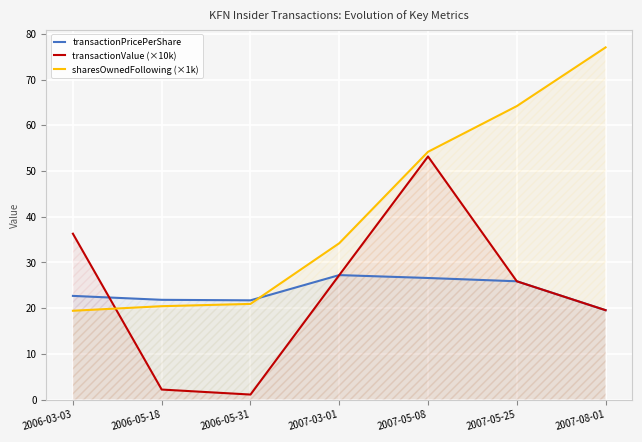

Read the transactionPricePerShare value at 2006-03-03.

22.7